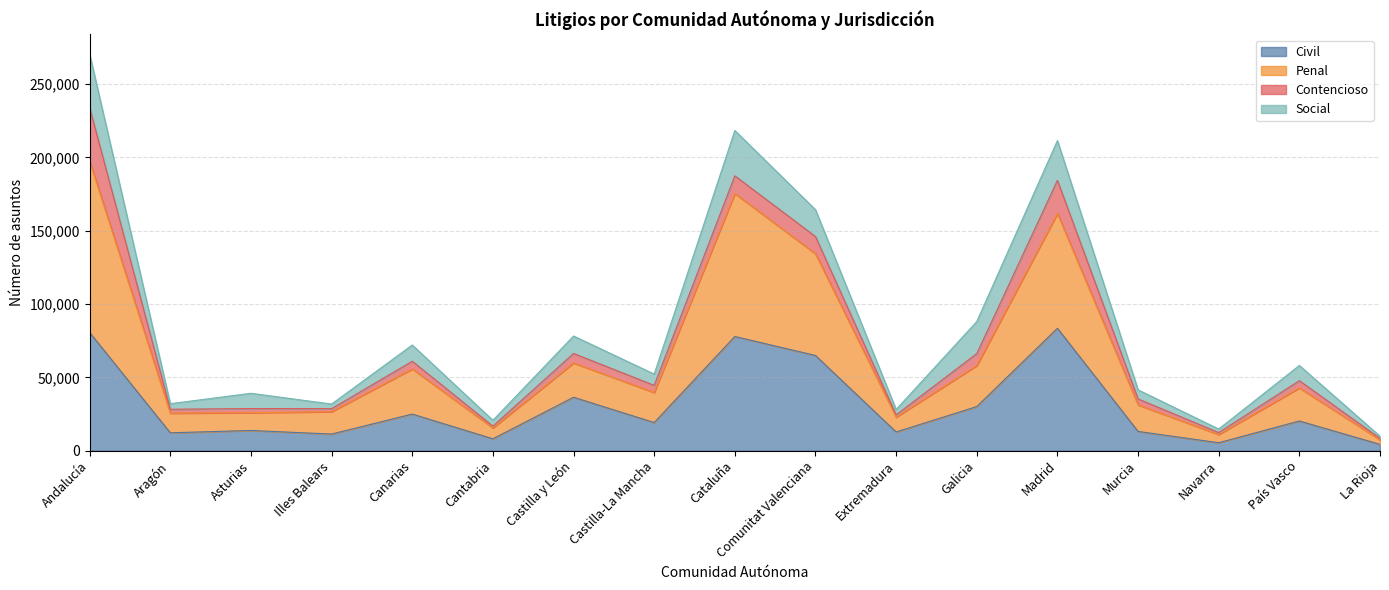

Which series has the widest spread of values?

Penal